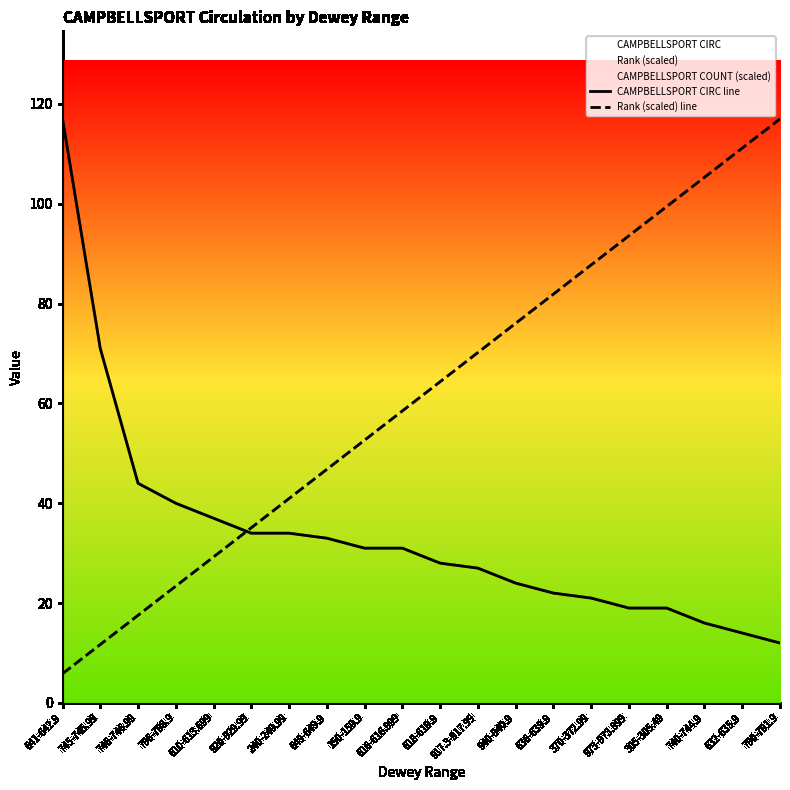

What position from the left is 305-305.49?

17